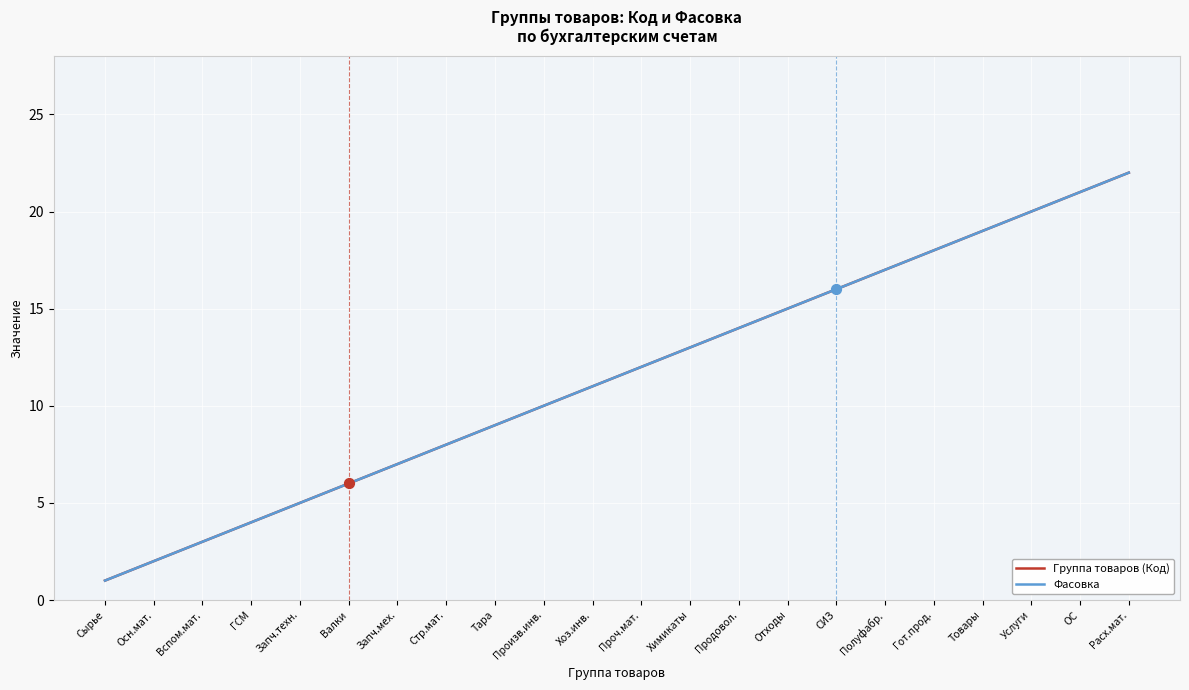

What is the total value across all series at Произв.инв.?

20